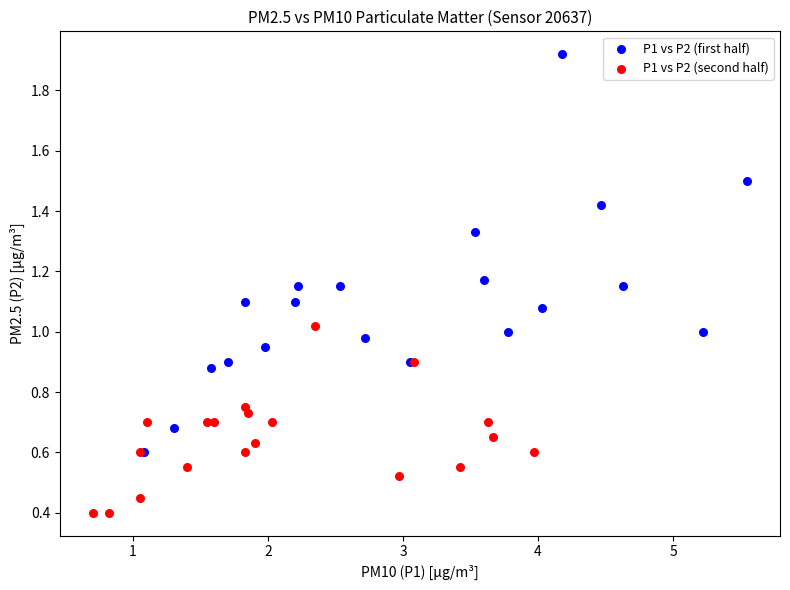

Which series contains the highest Y value?

P1 vs P2 (first half)